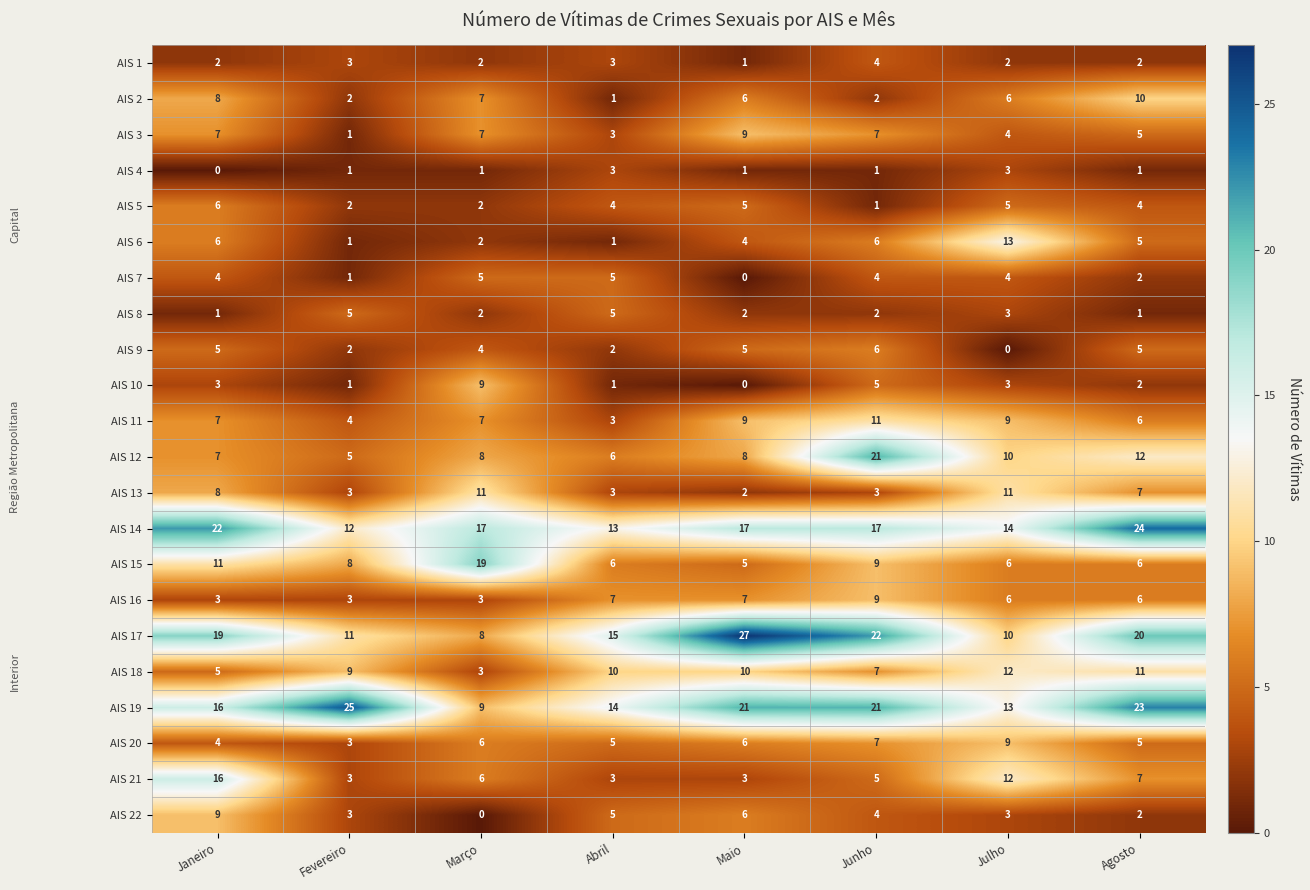

Count the number of categories in the chart.

8